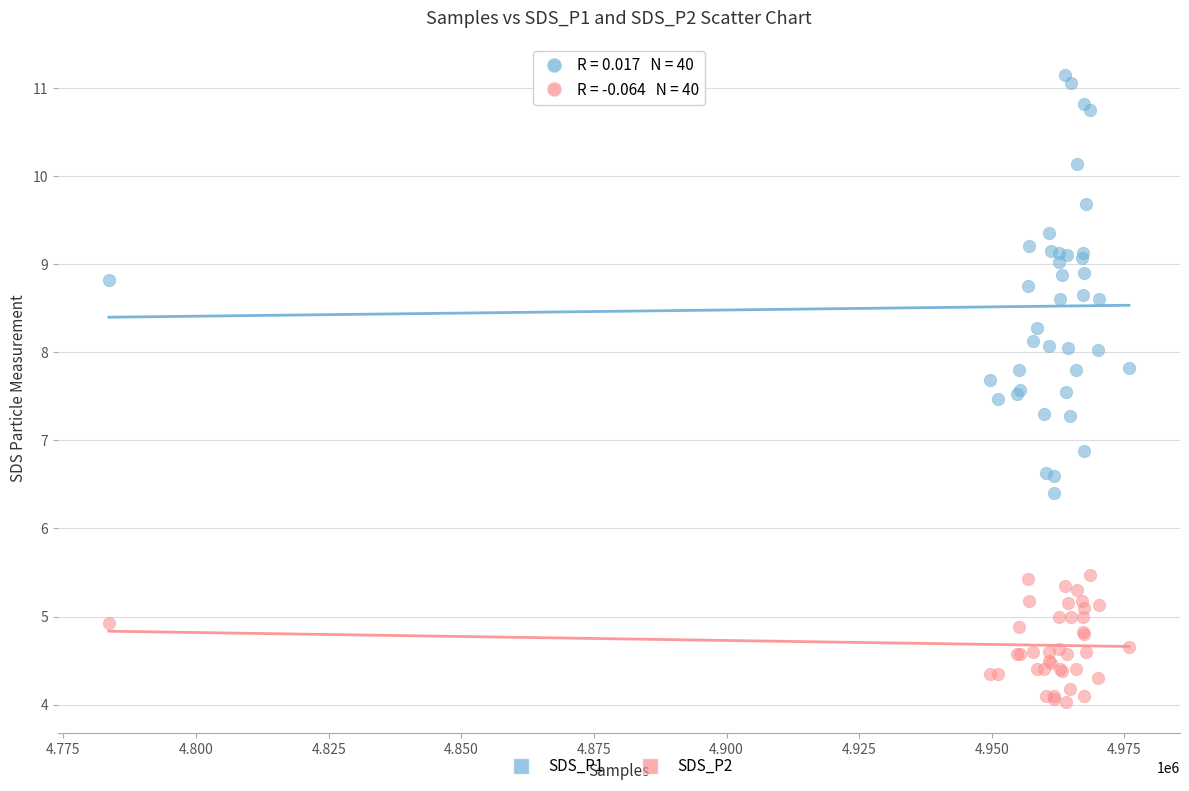

What are all the series names shown in the legend?

SDS_P1, SDS_P2